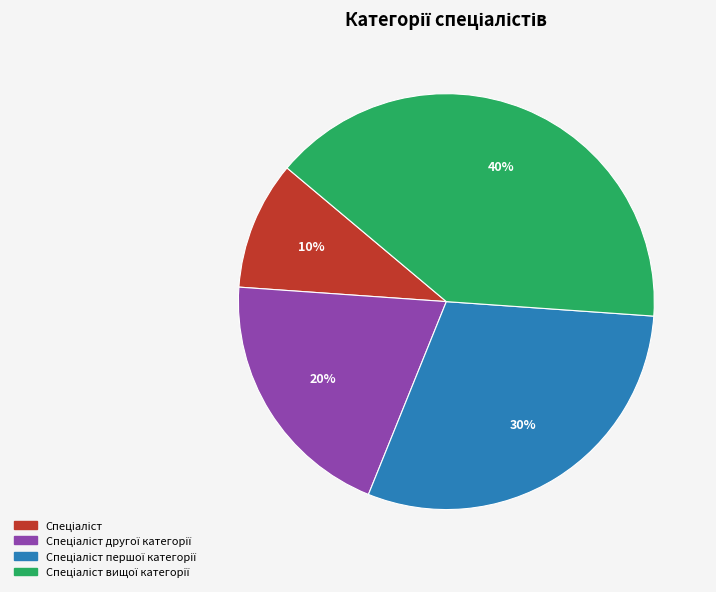

To the nearest percent, what is the difference between the largest and smallest slice percentages?

30%